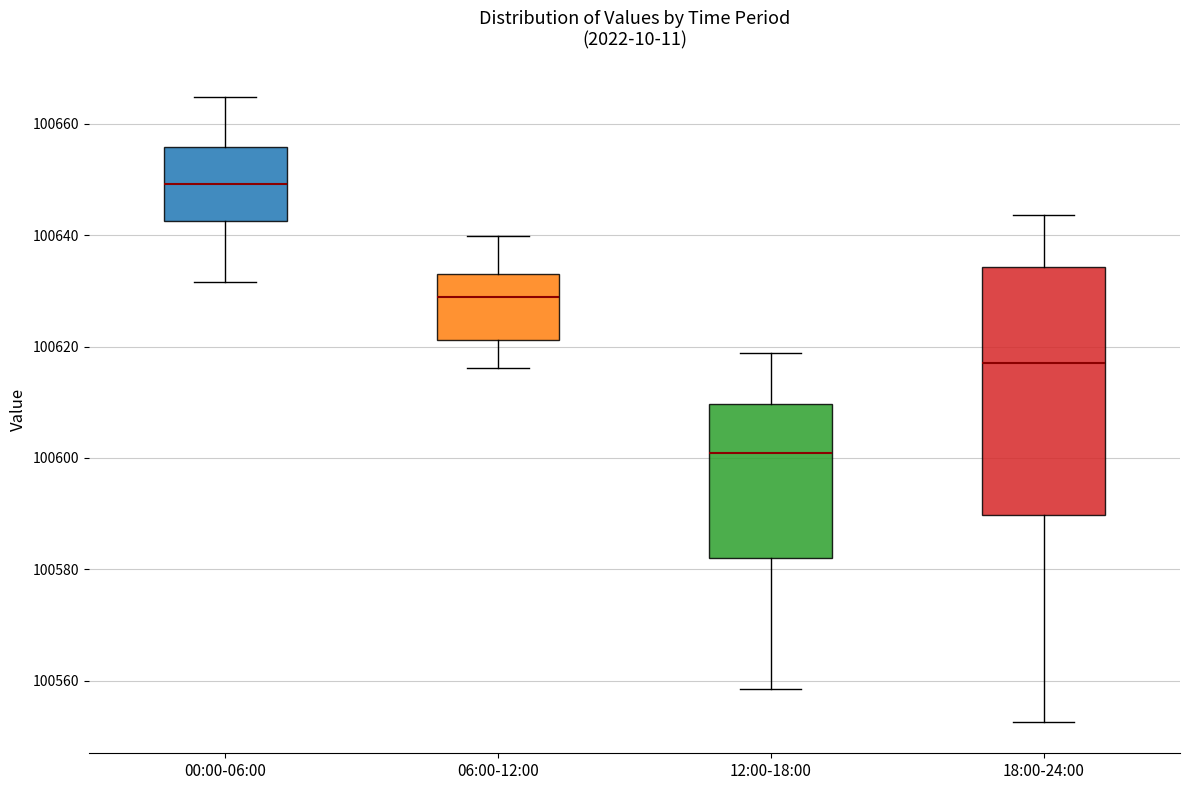

Reading left to right, read every box against the y-axis: the position of its median line, the range the box covers, and the ends of its whiskers. The values are not printed on the chart, so give them approximately, as read against the axis.

00:00-06:00: median 100650, box 100642 to 100656, whiskers 100632 to 100664
06:00-12:00: median 100628, box 100622 to 100634, whiskers 100616 to 100640
12:00-18:00: median 100600, box 100582 to 100610, whiskers 100558 to 100618
18:00-24:00: median 100616, box 100590 to 100634, whiskers 100552 to 100644